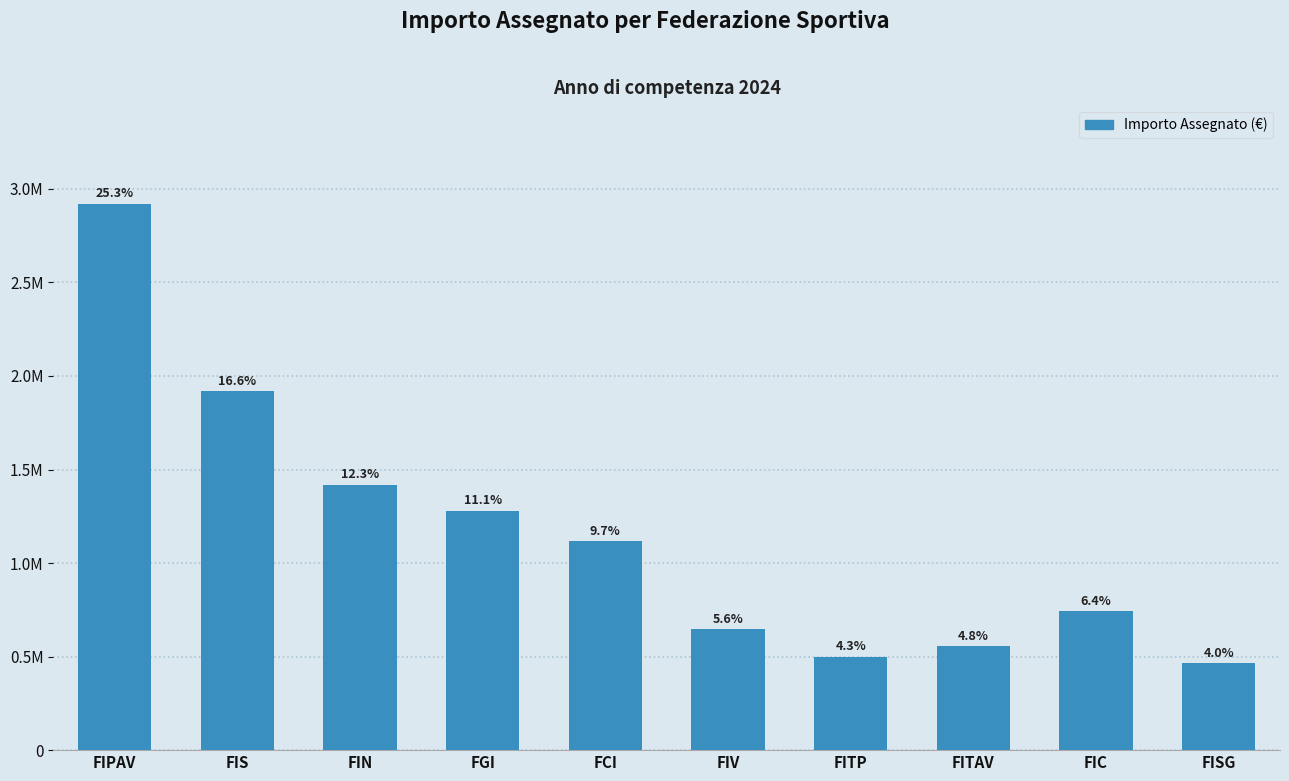

Are the bars horizontal?

No